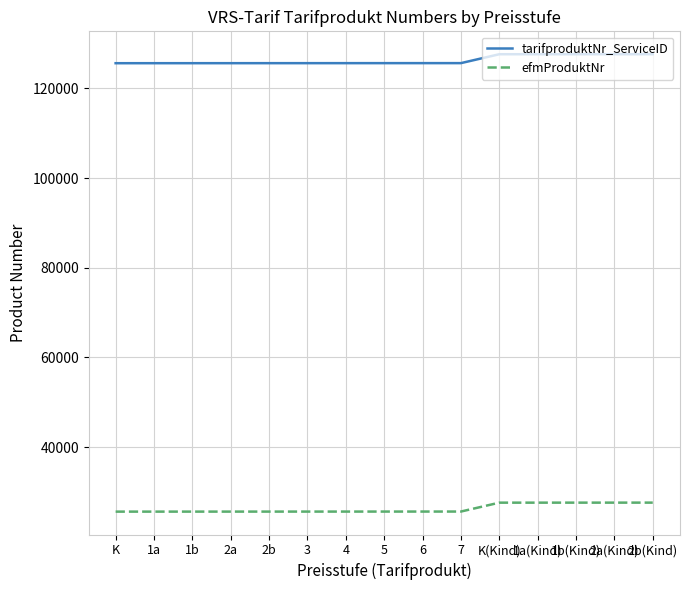

True or false: efmProduktNr and tarifproduktNr_ServiceID intersect in this chart.

False